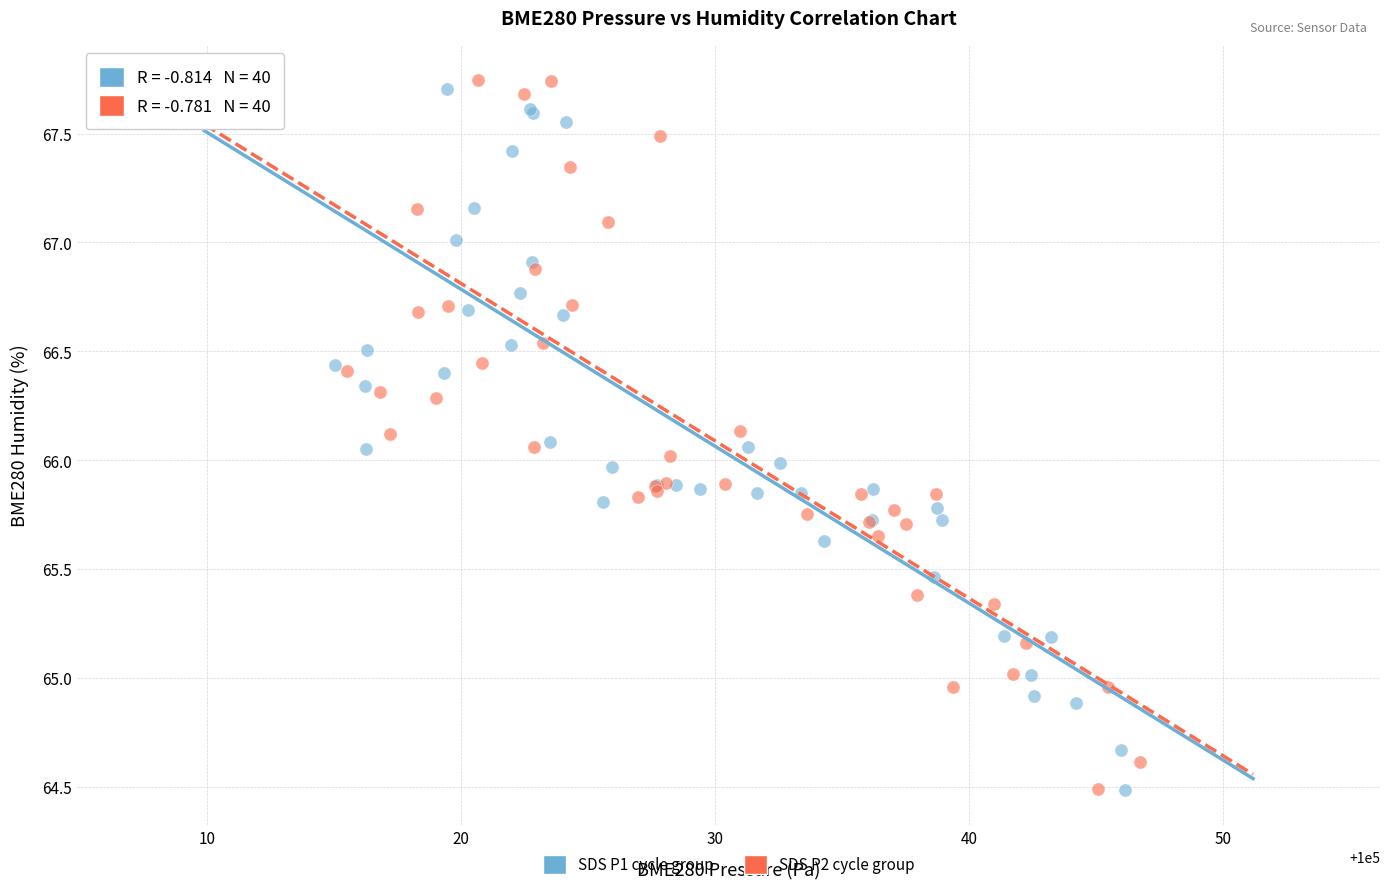

Which series has the largest Y range (max minus min)?

SDS P2 cycle group